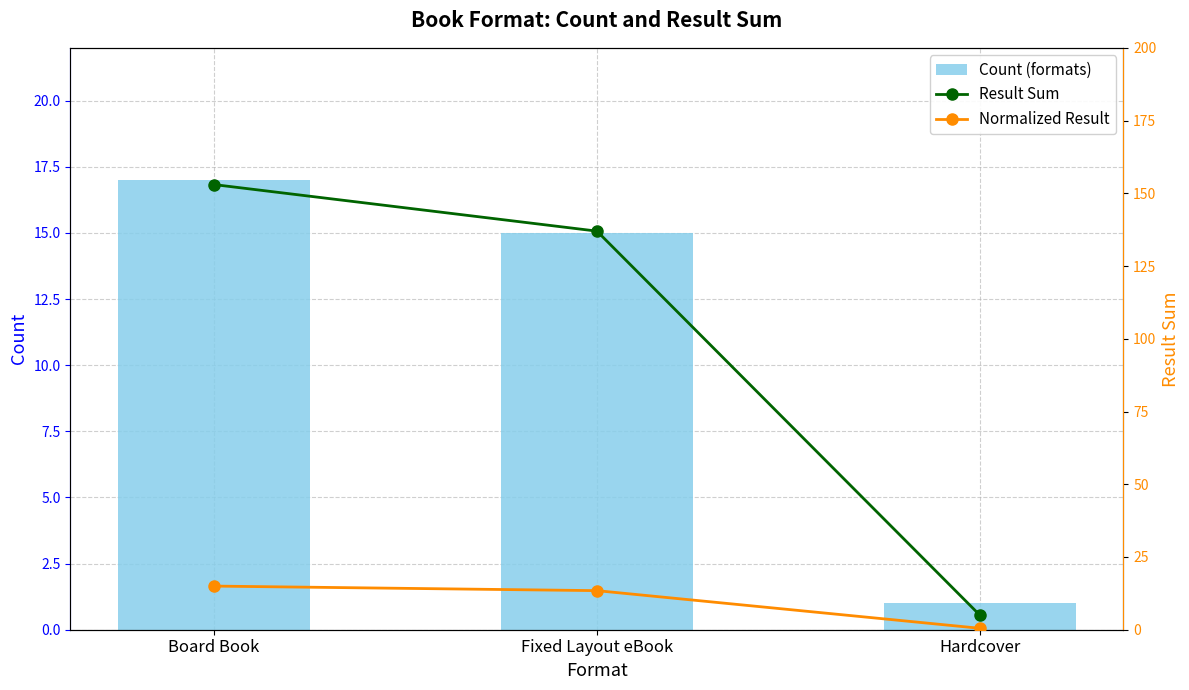

What value does the Normalized Result series have at Board Book?

15.0